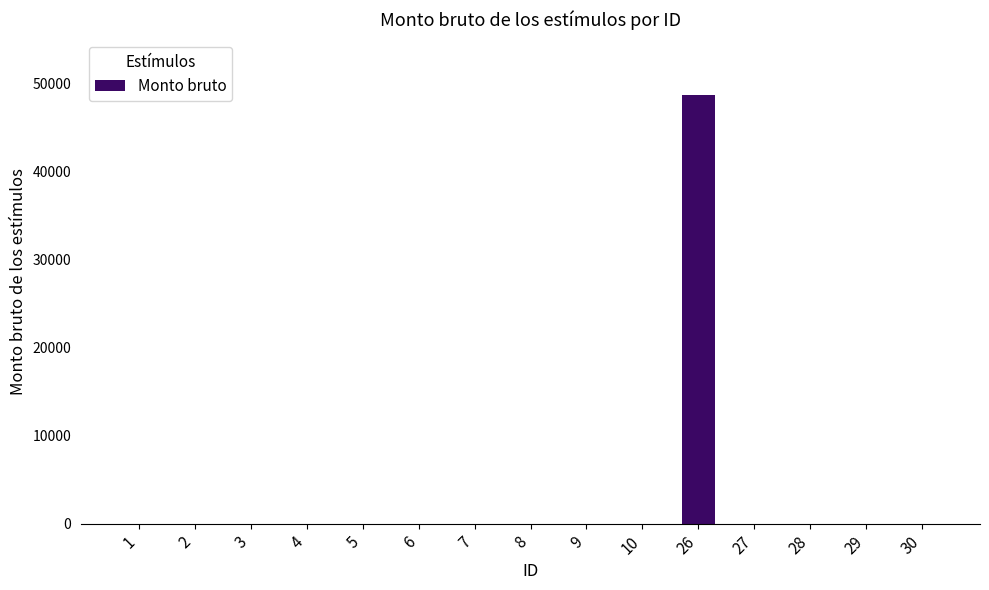

Count the number of categories in the chart.

15